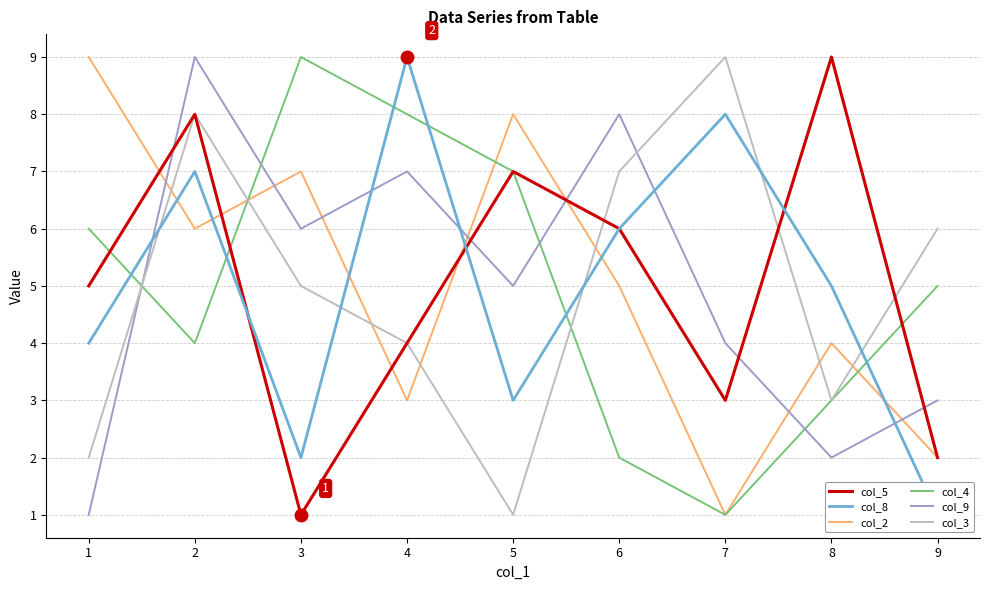

Is it true that col_2 equals 1 at 7?

True